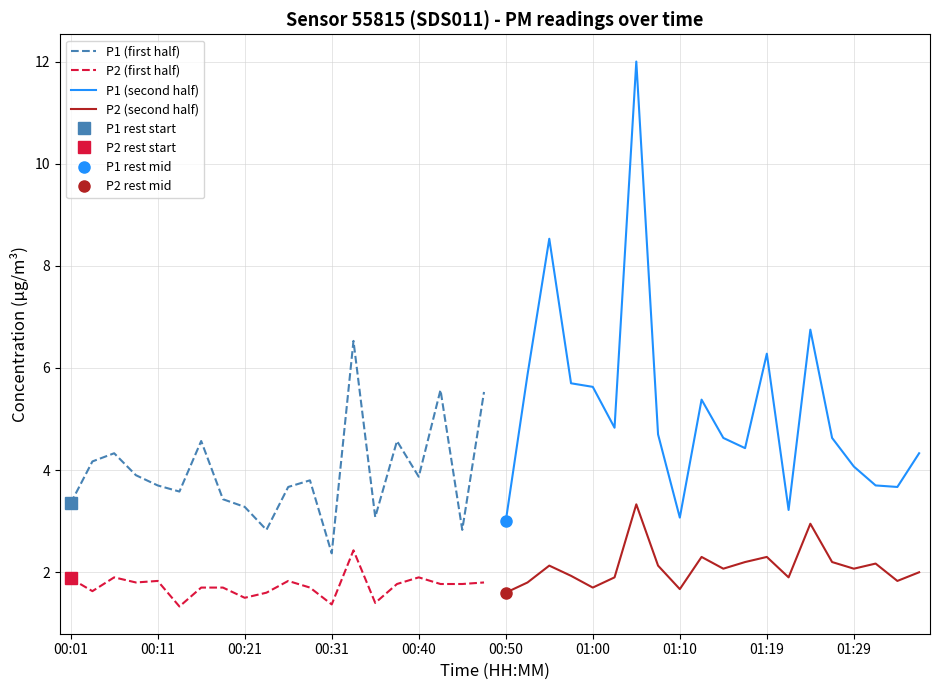

Which series has the largest total across all categories?

P1 (second half)